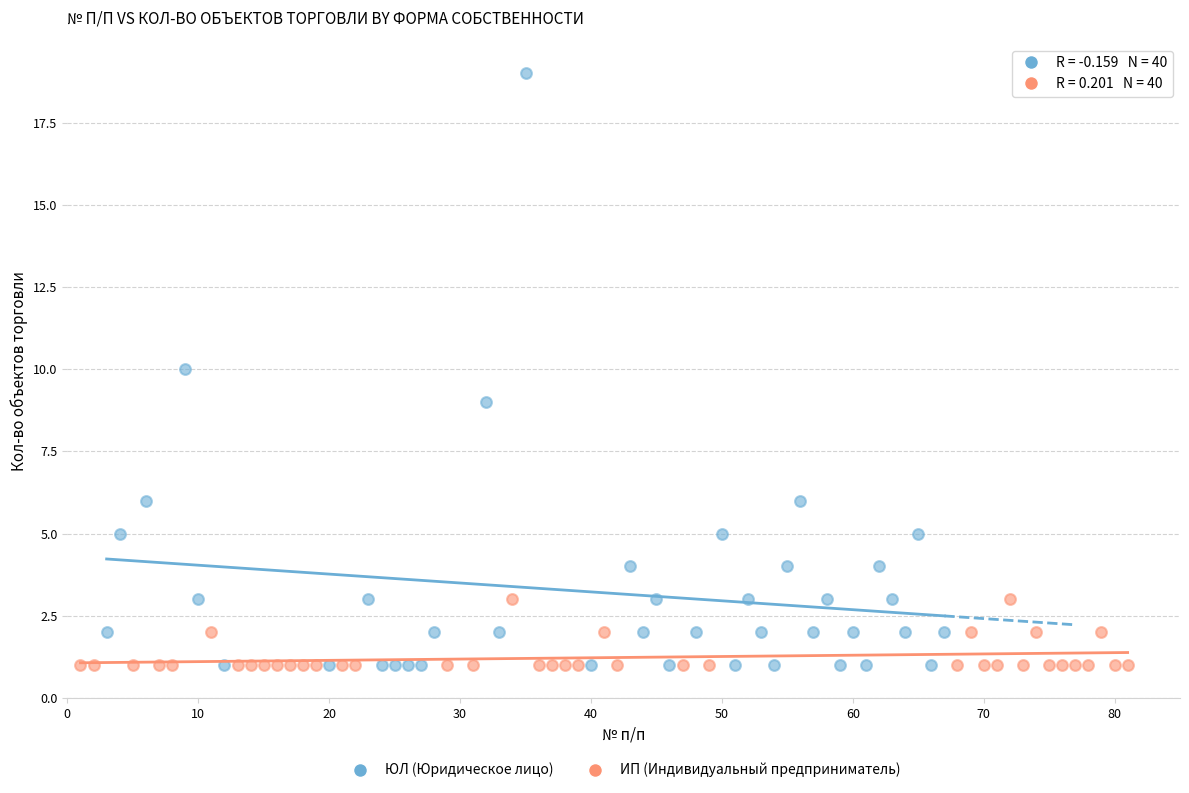

Which series has the widest spread of Y values?

ЮЛ (Юридическое лицо)